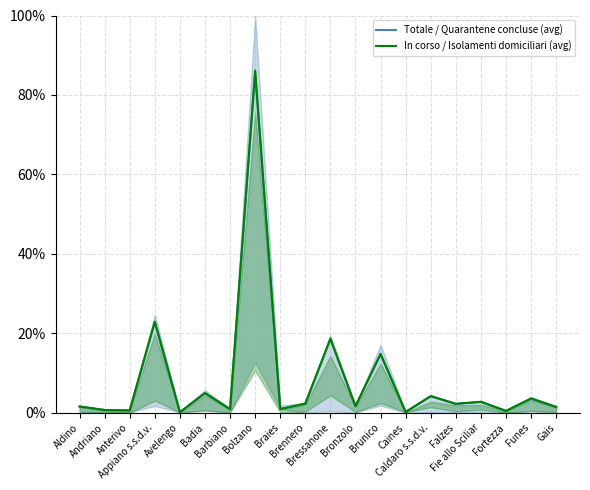

What is the sum of all In corso / Isolamenti domiciliari (avg) values?

171.2